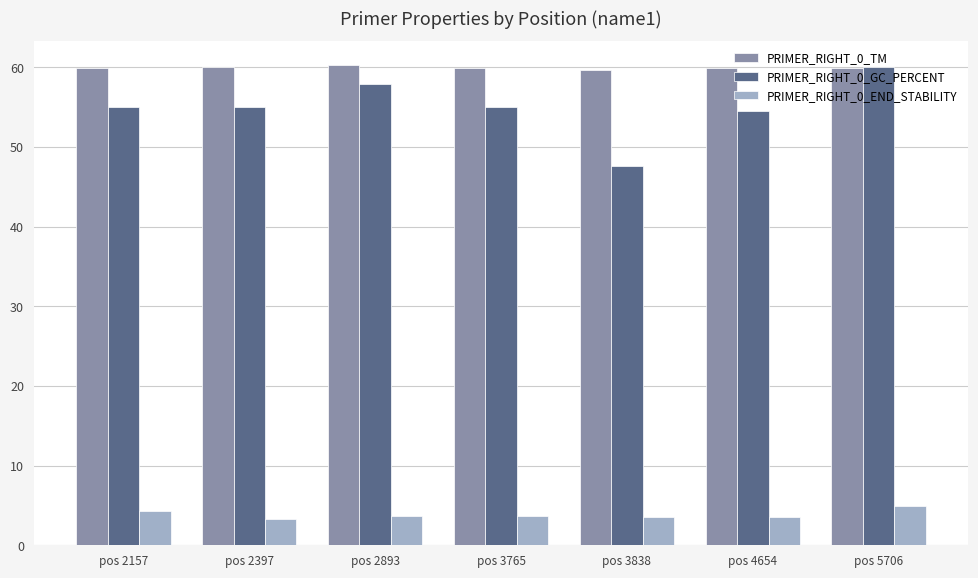

What is the sum of all PRIMER_RIGHT_0_TM values?

419.7